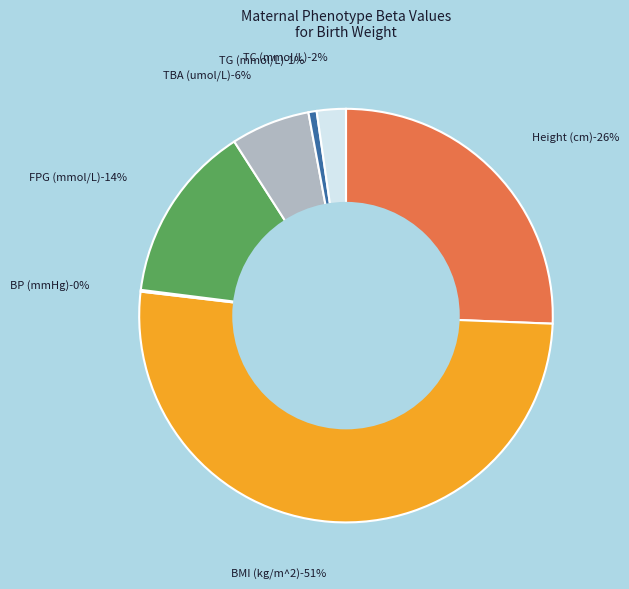

What is the change in value from TBA (umol/L) to TG (mmol/L)?

-3.2